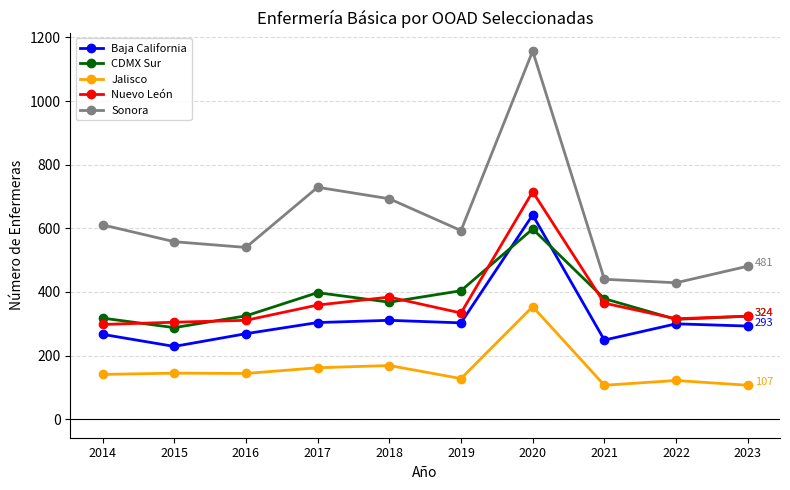

The Baja California series shows 400 at 2021. True or false?

False